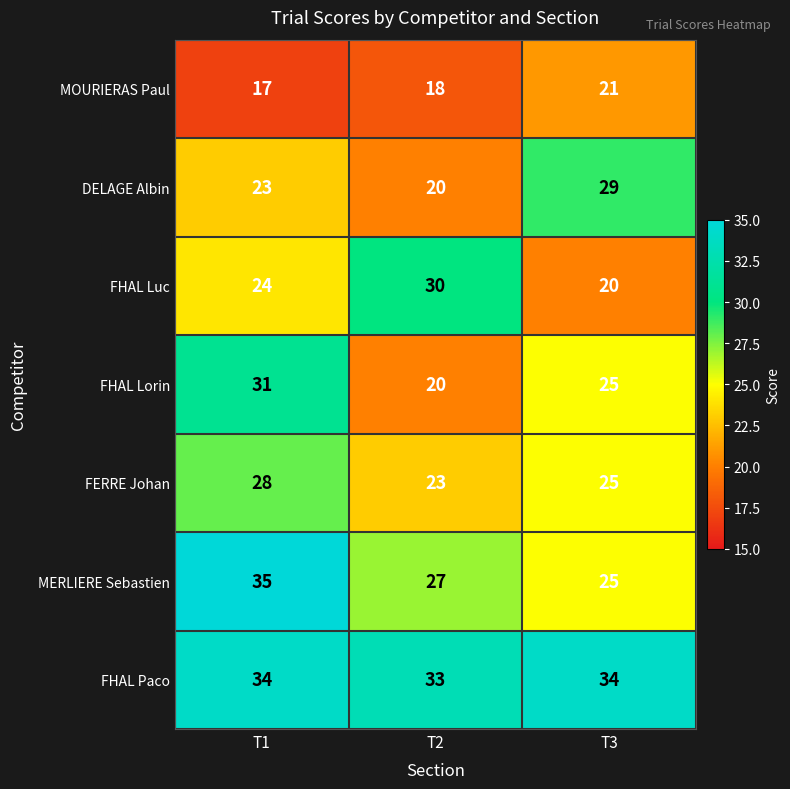

At which category is the sum across all series the highest?

T1